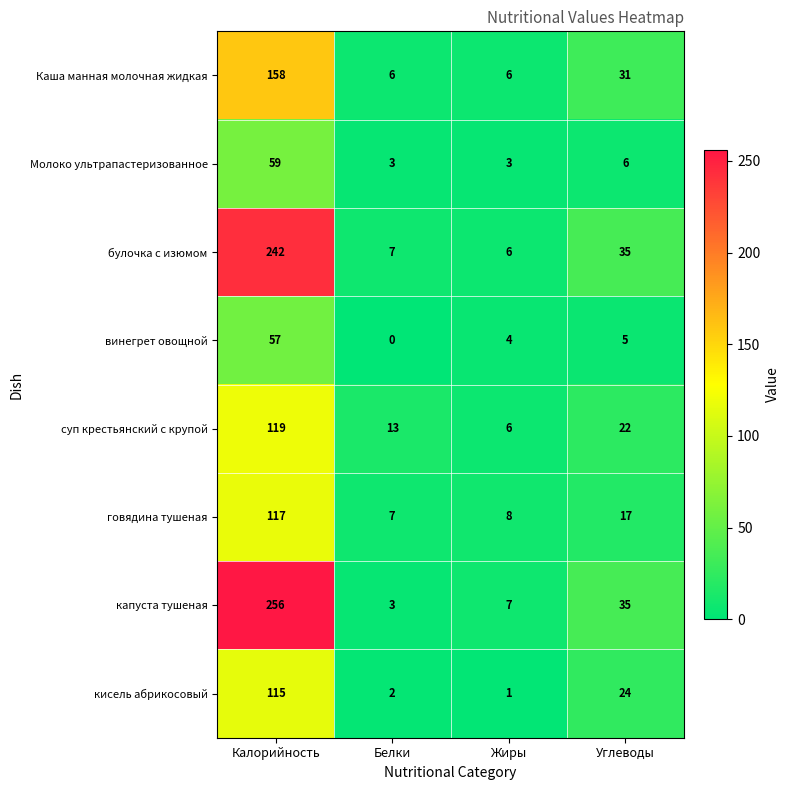

Where does the кисель абрикосовый series first go above 24?

Калорийность